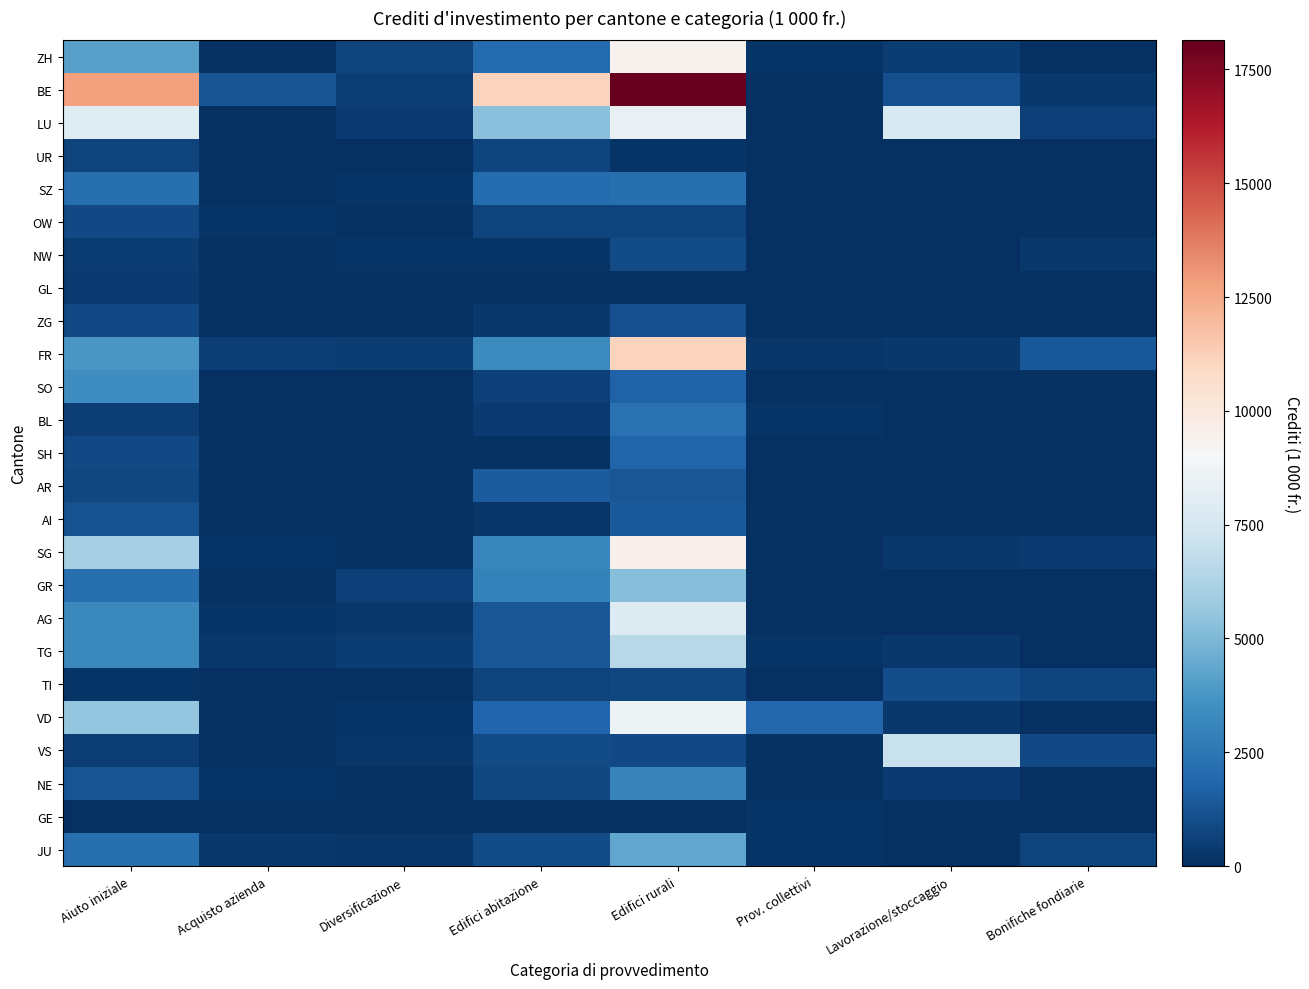

At how many categories does at least one series exceed 7008?

4